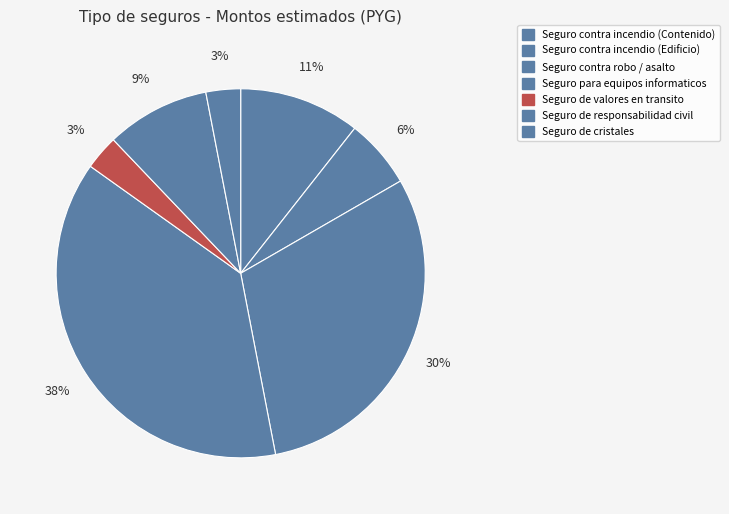

How many slices are in this pie chart?

7